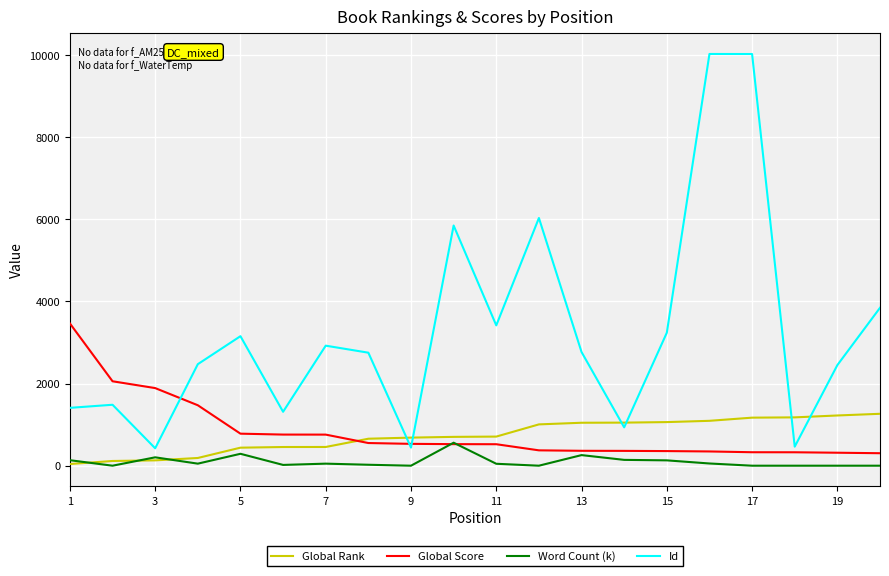

List the series in order of their peak value, lowest first.

Word Count (k), Global Rank, Global Score, Id